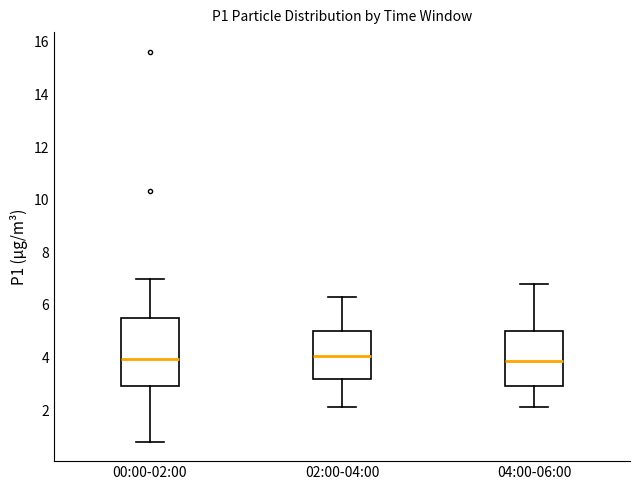

Comparing the boxes themselves (not the whiskers), which one is the tallest?

00:00-02:00